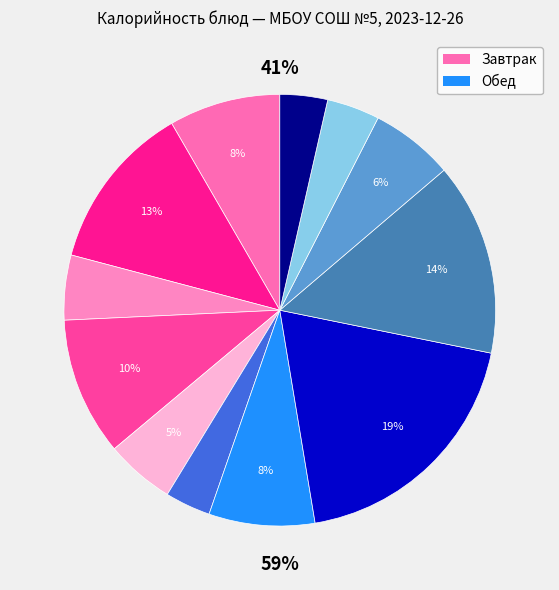

To the nearest percent, what is the combined percentage of Компот из яблок and Салат из капусты?

8%